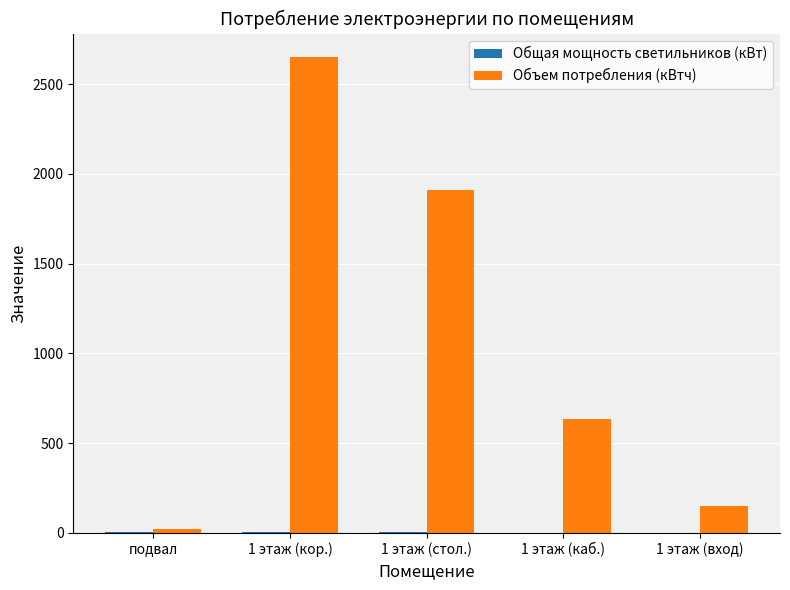

At which label is Объем потребления (кВтч) closest to 1335?

1 этаж (стол.)